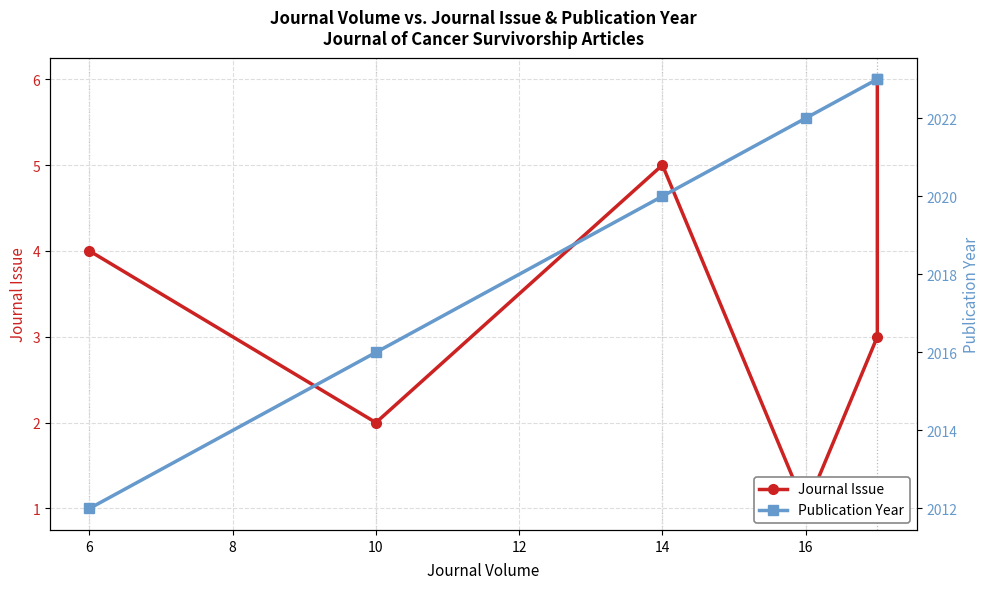

Does the chart display data point markers on the line(s)?

Yes